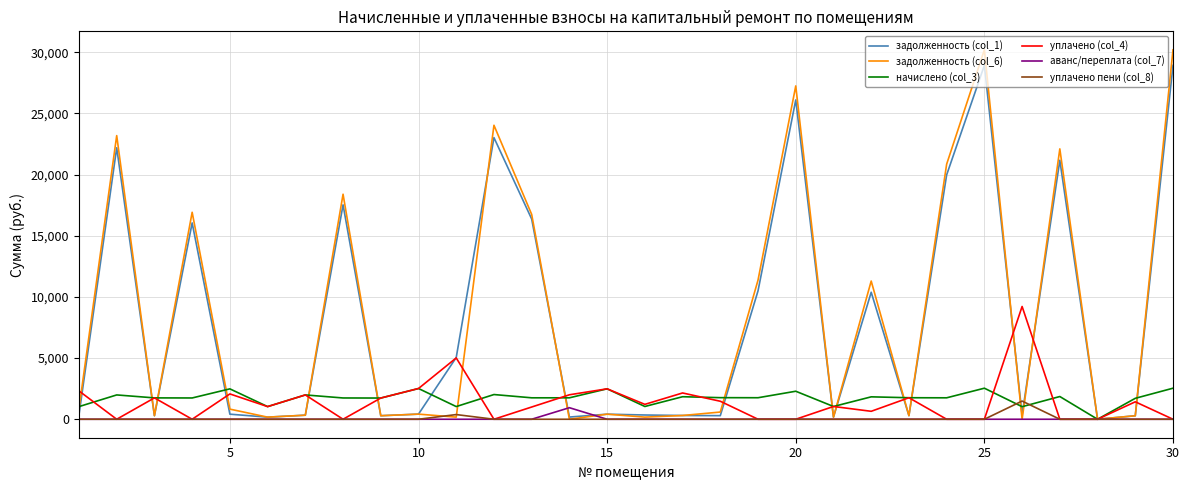

What are all the series names shown in the legend?

задолженность (col_1), задолженность (col_6), начислено (col_3), уплачено (col_4), аванс/переплата (col_7), уплачено пени (col_8)